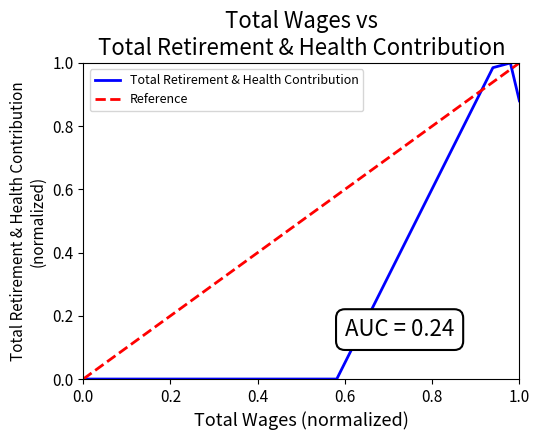

Is it true that the value at 87069 is -0.6?

False